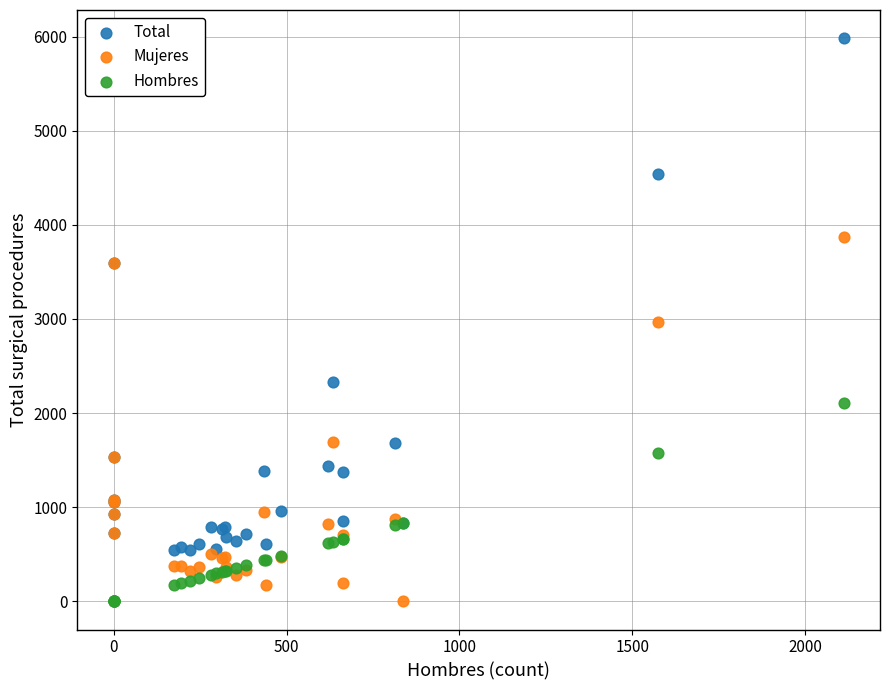

In the Mujeres series, what Y value is closest to 1936?

1694